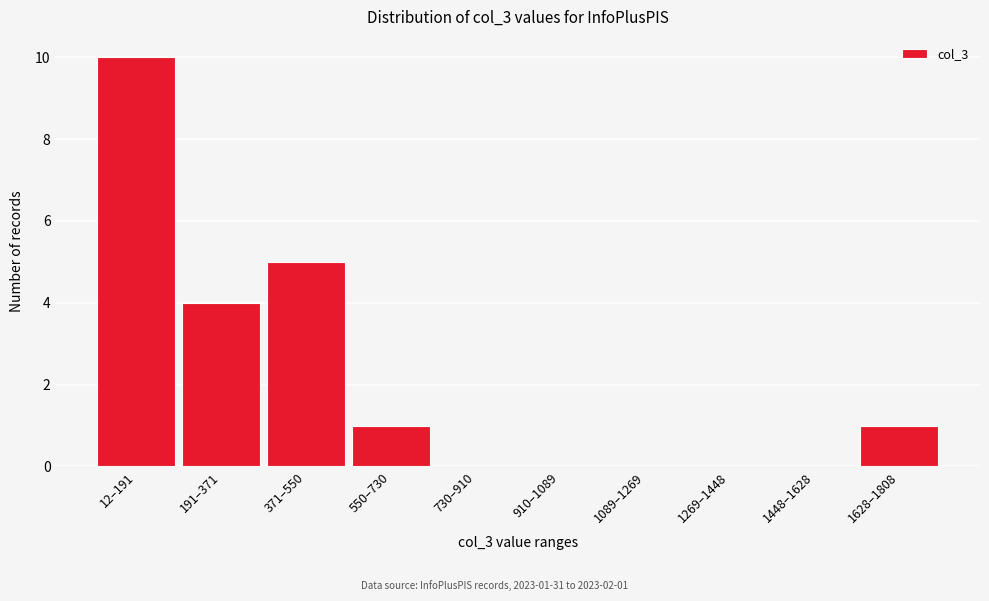

Reading left to right, transcribe all the data shown in this chart.

12–191=10	191–371=4	371–550=5	550–730=1	730–910=0	910–1089=0	1089–1269=0	1269–1448=0	1448–1628=0	1628–1808=1